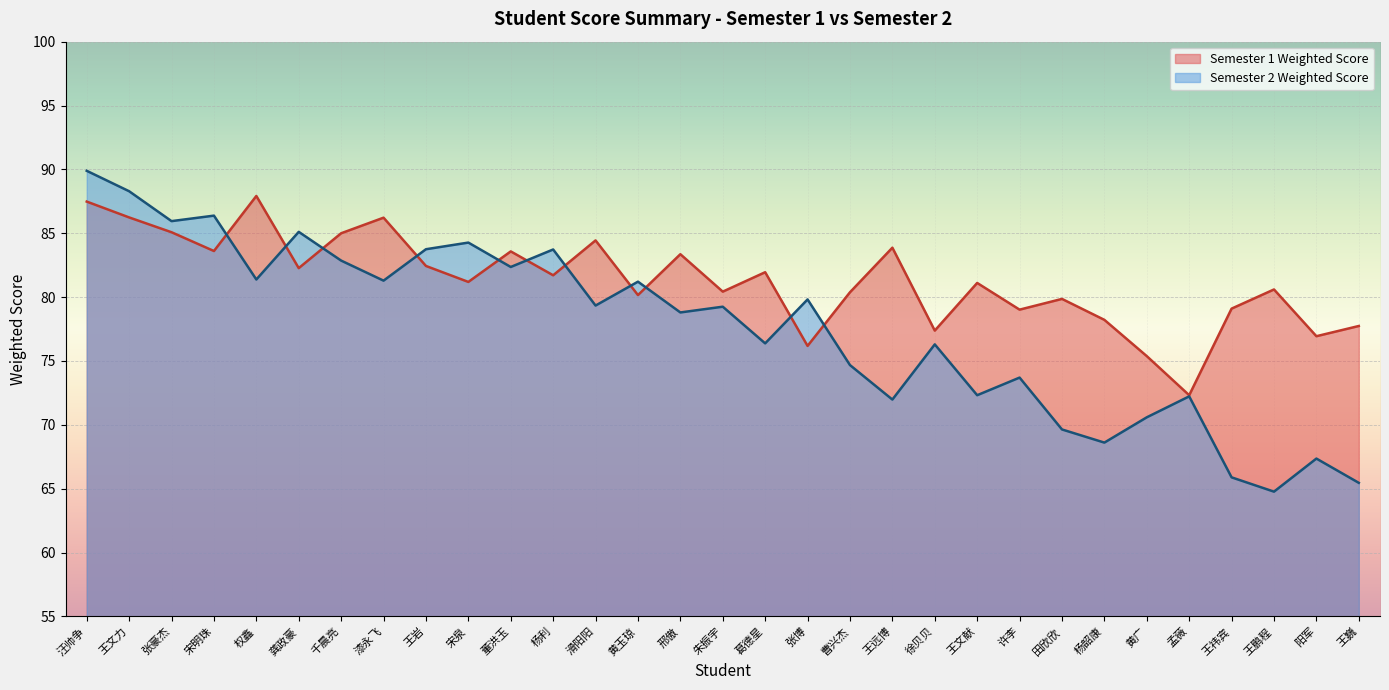

Which series has the largest range (max minus min)?

Semester 2 Weighted Score